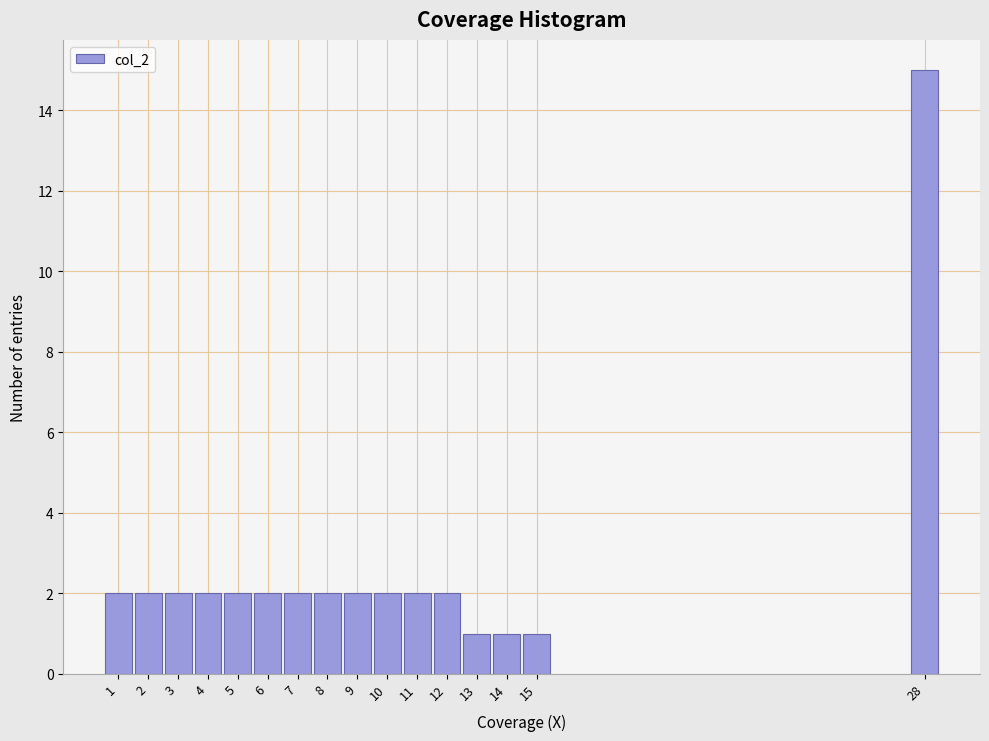

Reading left to right, extract all data points from this chart.

2	2	2	2	2	2	2	2	2	2	2	2	1	1	1	15